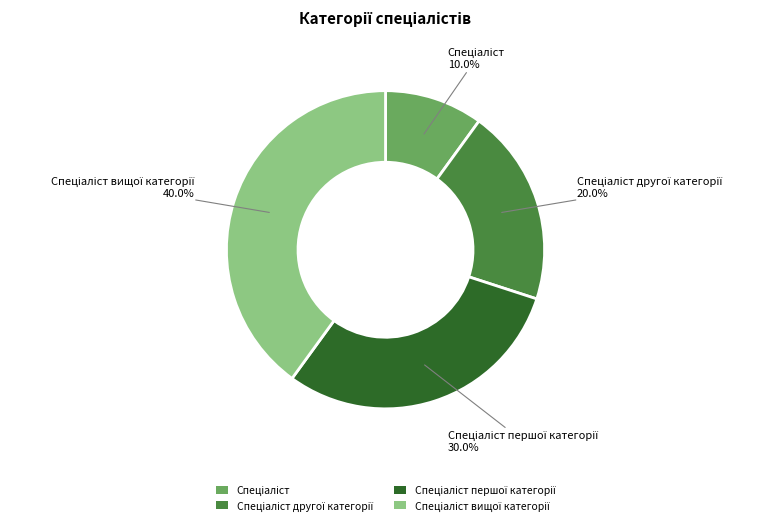

Count the number of slices in the pie.

4